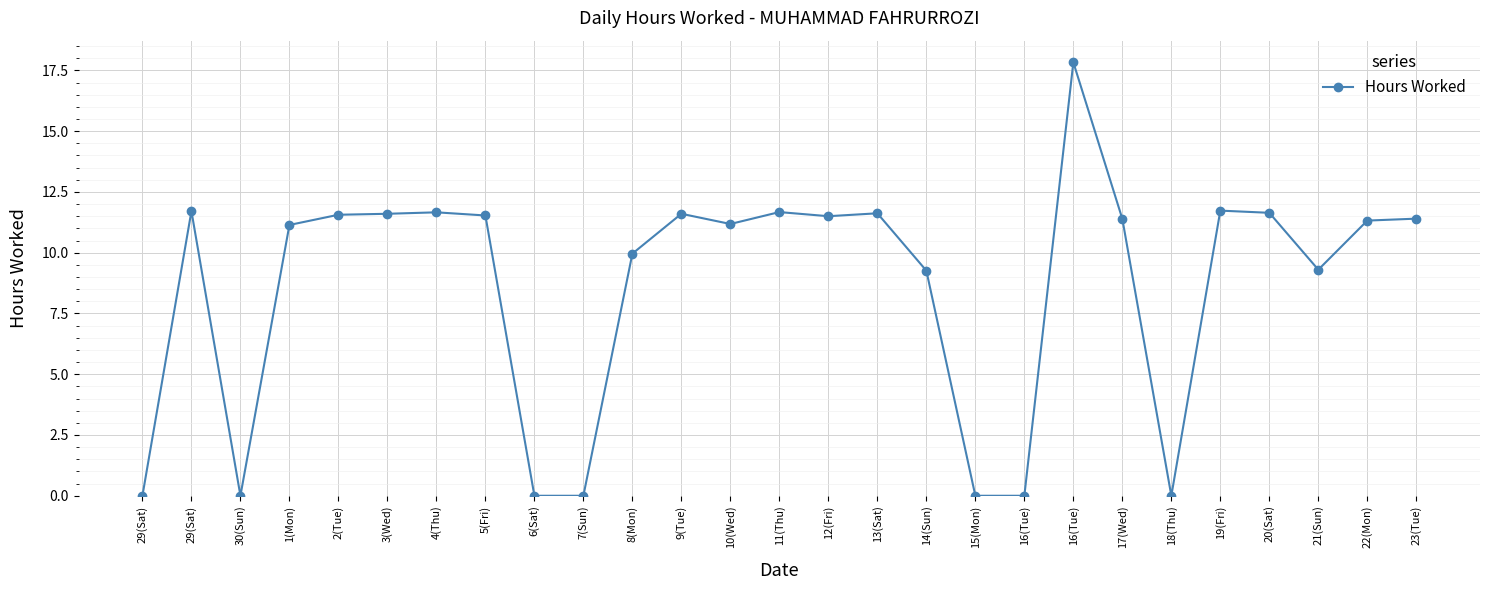

How many series are shown in this chart?

1